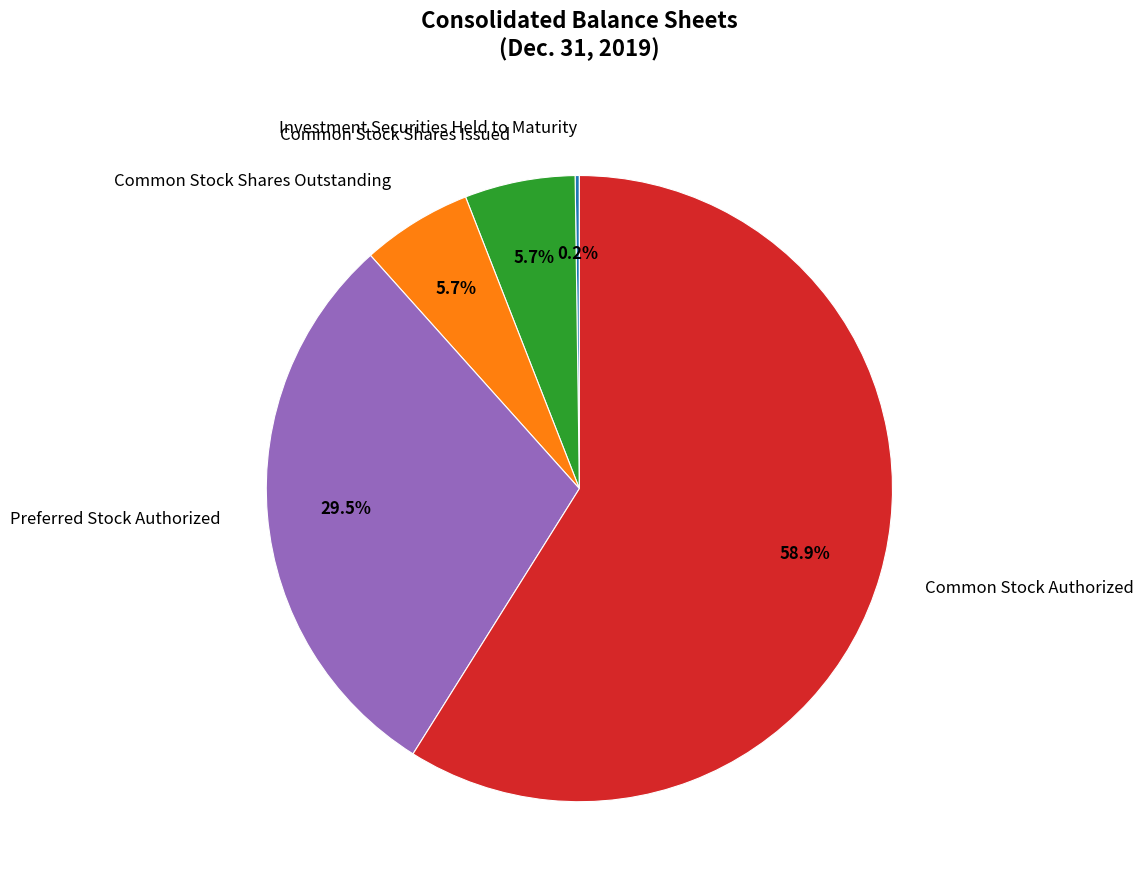

Does Common Stock Shares Issued represent more than half of the total?

No